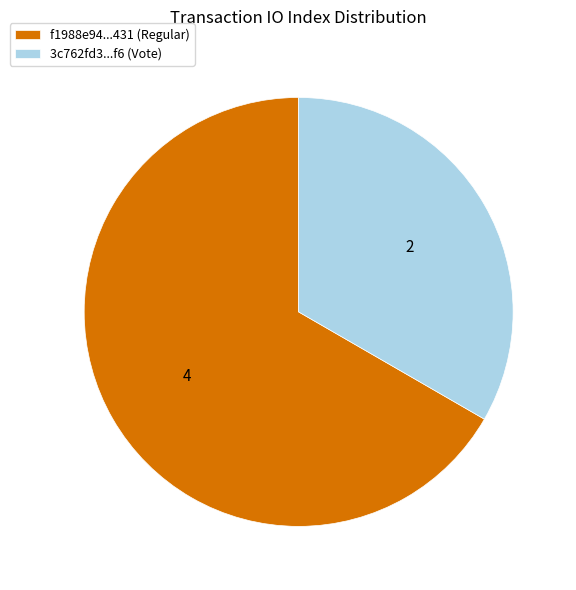

What is the largest slice in the pie chart?

f1988e94...431 (Regular)